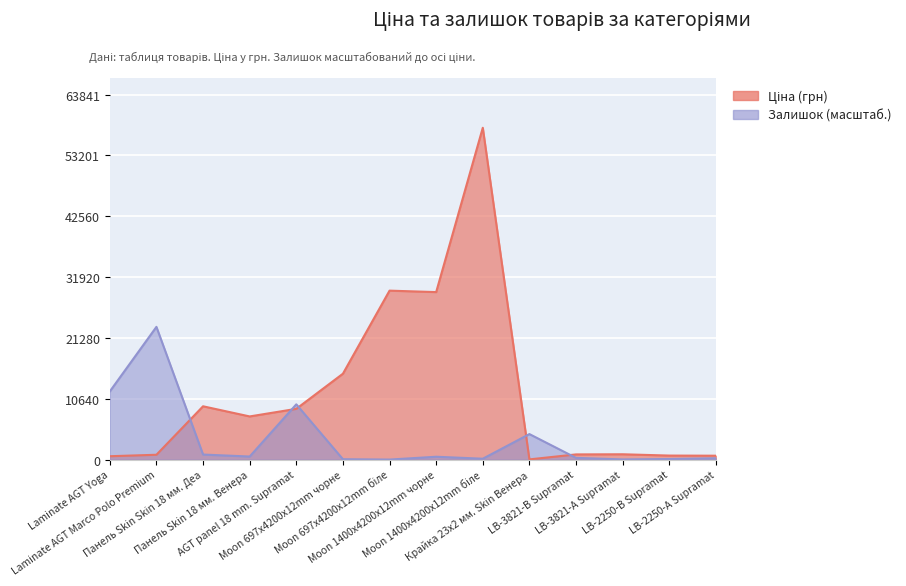

How many lines are shown in the chart?

2